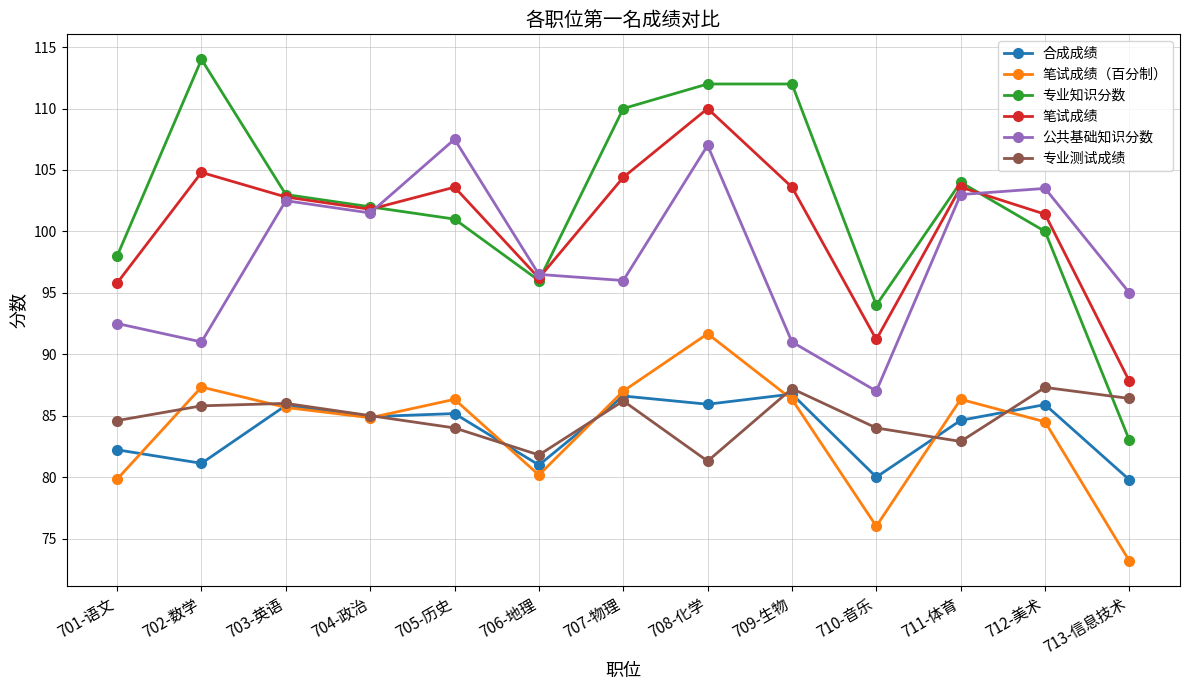

Where is the first local minimum for 公共基础知识分数?

702-数学